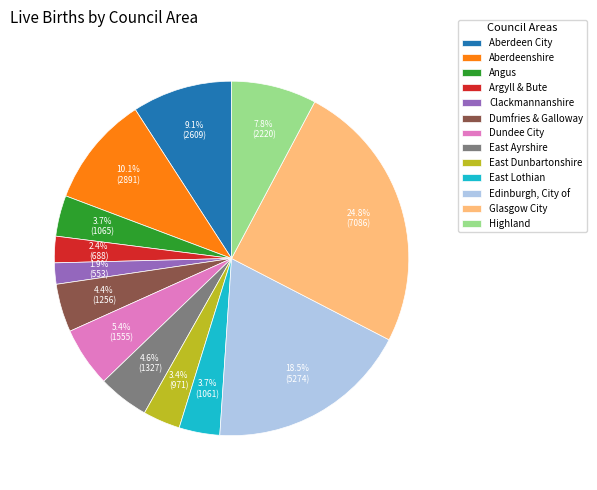

How much of the chart is everything except Glasgow City?

75.2%